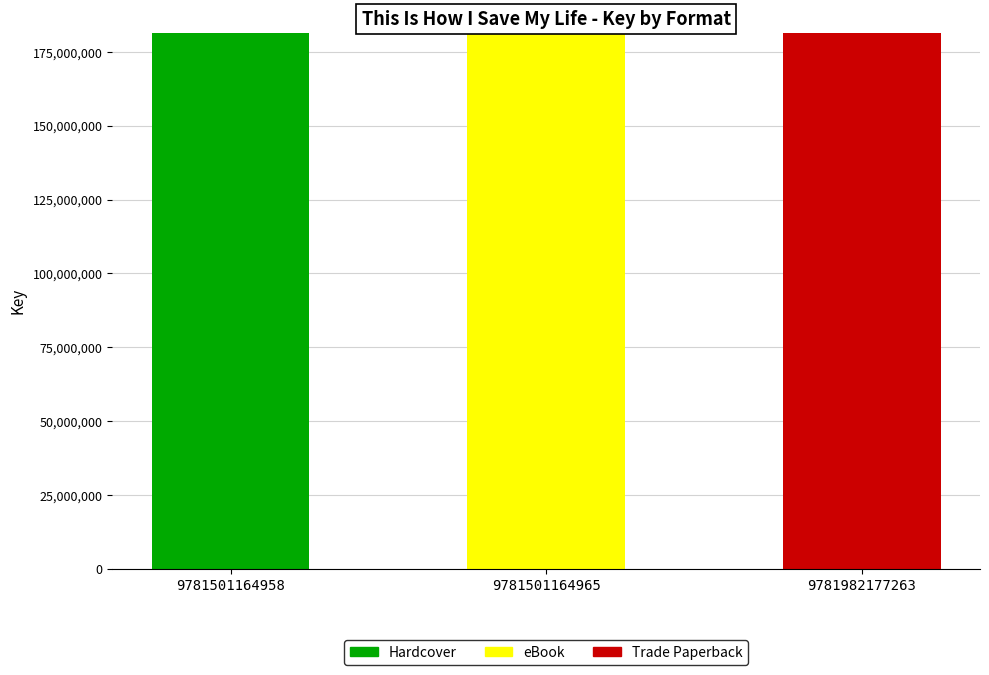

Does the chart contain stacked bars?

Yes